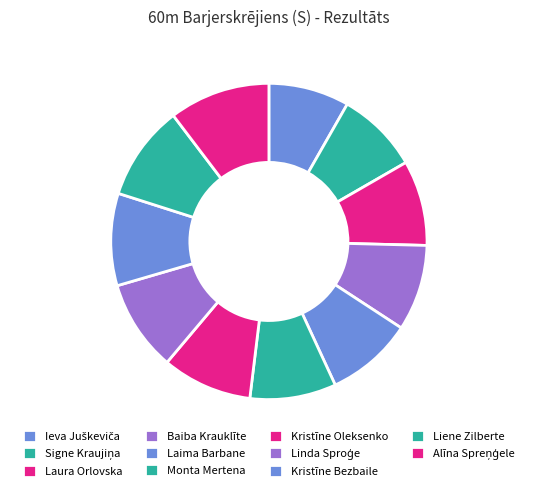

Count the number of slices in the pie.

11